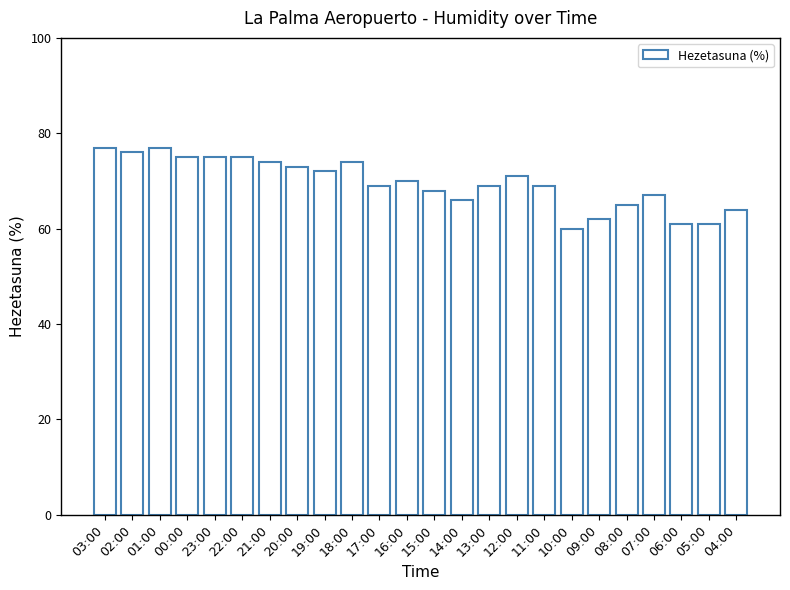

What is the average value?

70